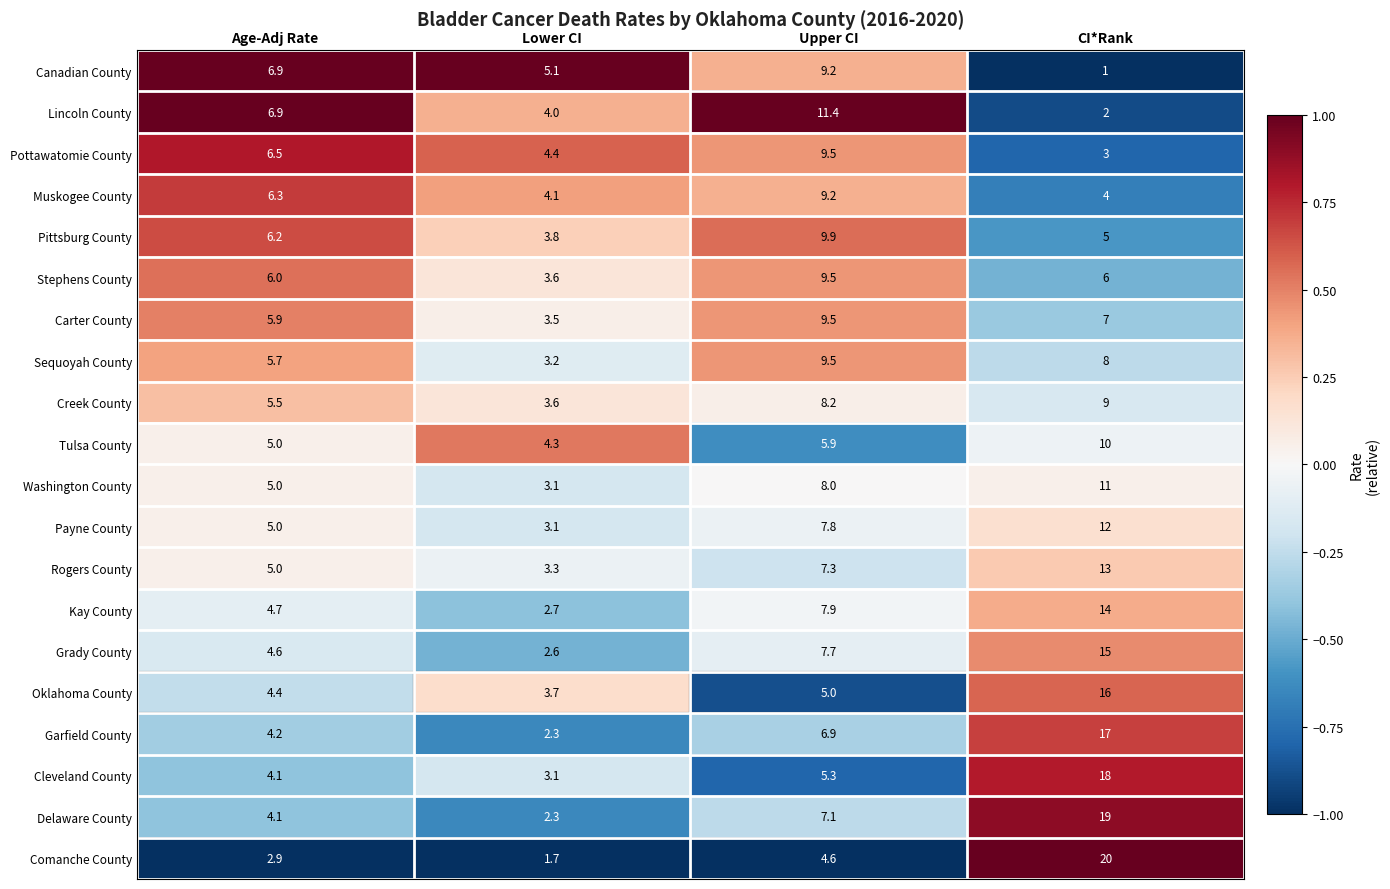

Rank the series at CI*Rank from lowest to highest value.

Canadian County, Lincoln County, Pottawatomie County, Muskogee County, Pittsburg County, Stephens County, Carter County, Sequoyah County, Creek County, Tulsa County, Washington County, Payne County, Rogers County, Kay County, Grady County, Oklahoma County, Garfield County, Cleveland County, Delaware County, Comanche County